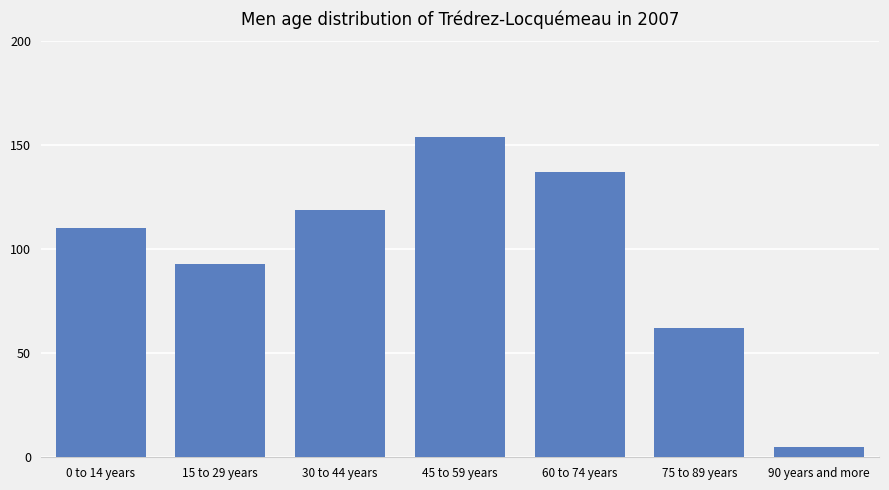

What is the difference between the values at 60 to 74 years and 45 to 59 years?

17